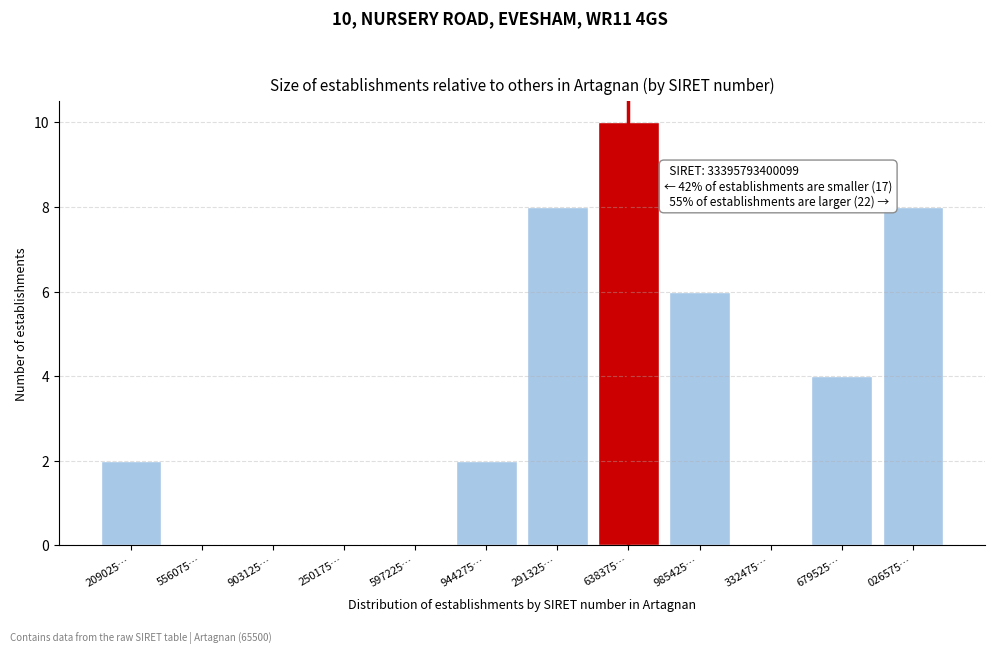

Reading left to right, what are all the values shown in this chart?

209025…=2	556075…=0	903125…=0	250175…=0	597225…=0	944275…=2	291325…=8	638375…=10	985425…=6	332475…=0	679525…=4	026575…=8